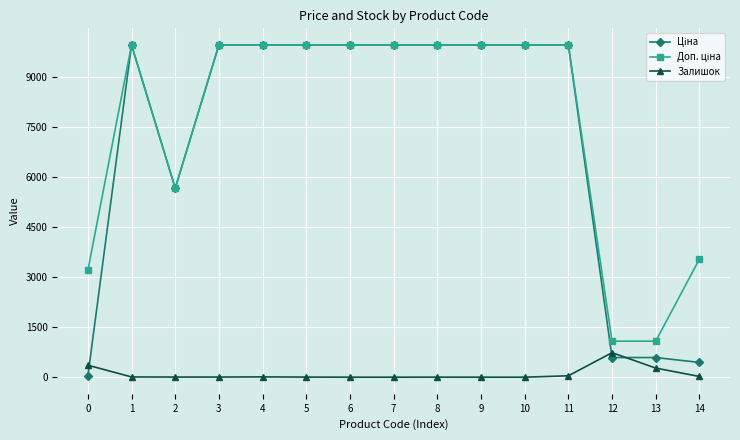

What is the total value across all series at 7?

19950.0